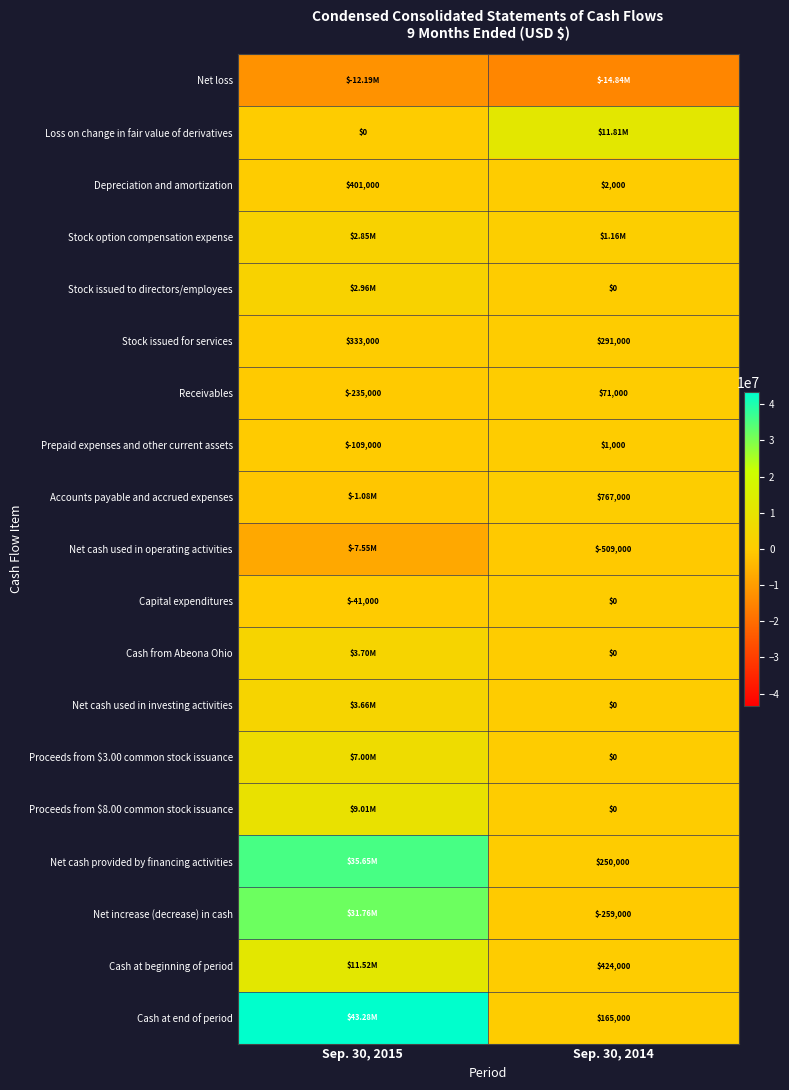

The Net cash used in operating activities series shows -509000 at Sep. 30, 2014. True or false?

True